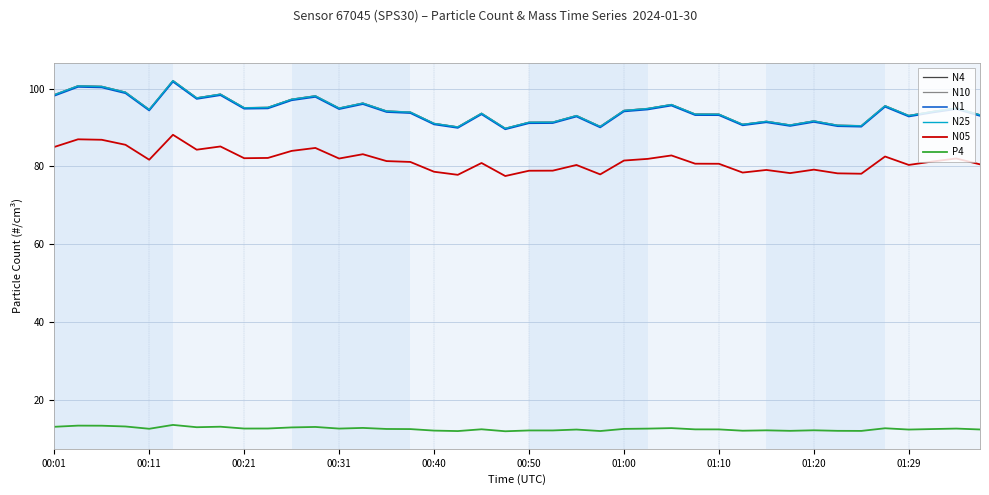

What is the greatest value displayed?

102.1